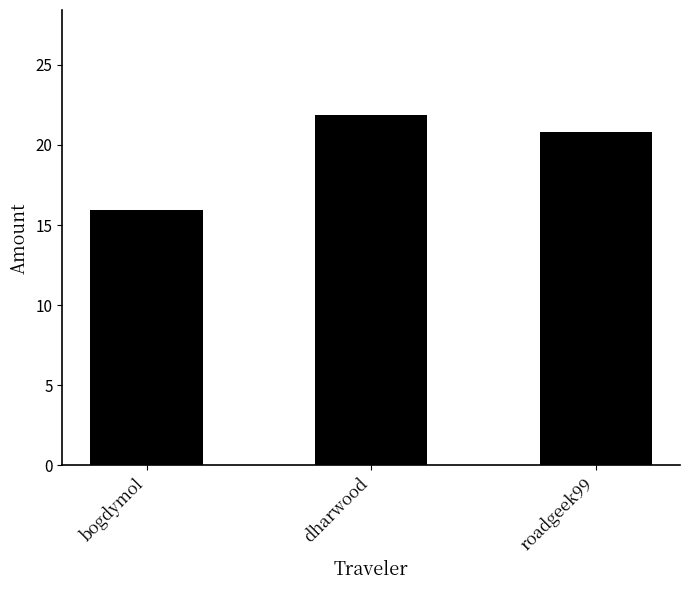

How many data points are less than 20?

1